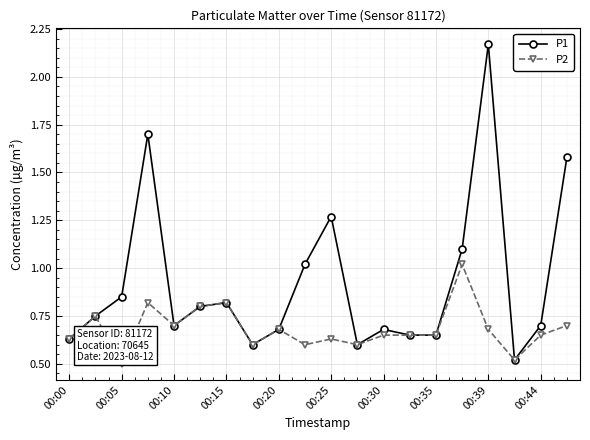

How many interior local peaks does the P1 series have?

5